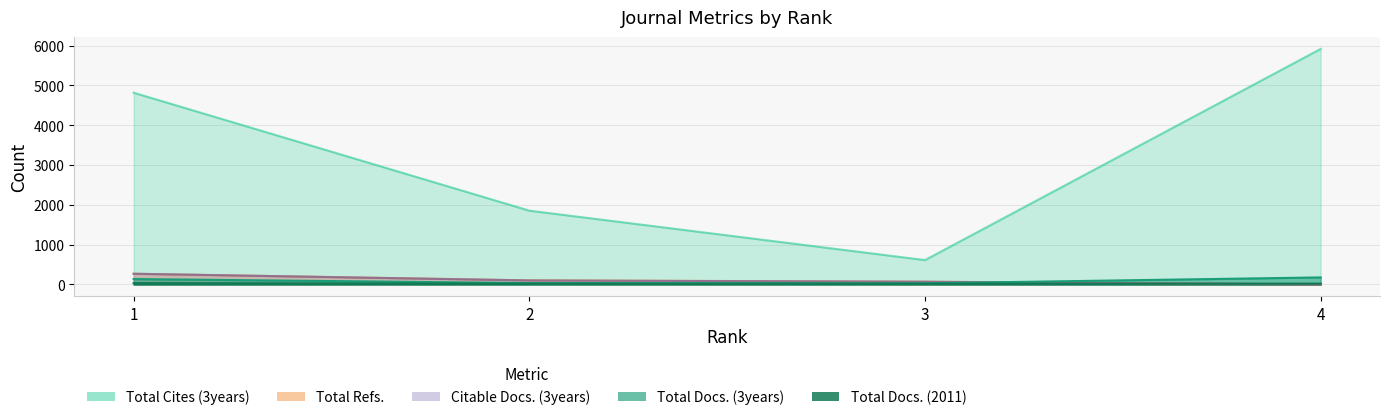

How many data points in Total Docs. (2011) are above 21?

1